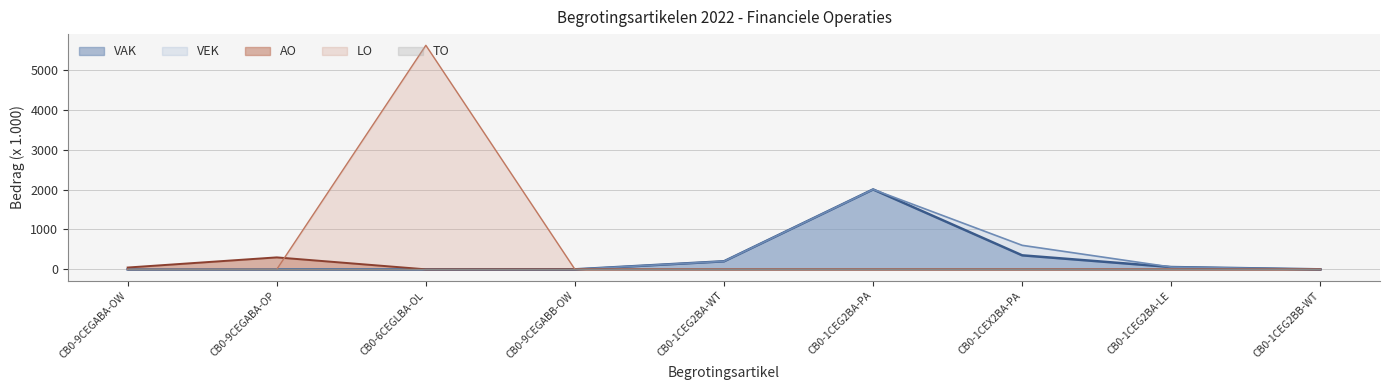

At which label does VEK reach its minimum?

CB0-9CEGABA-OW